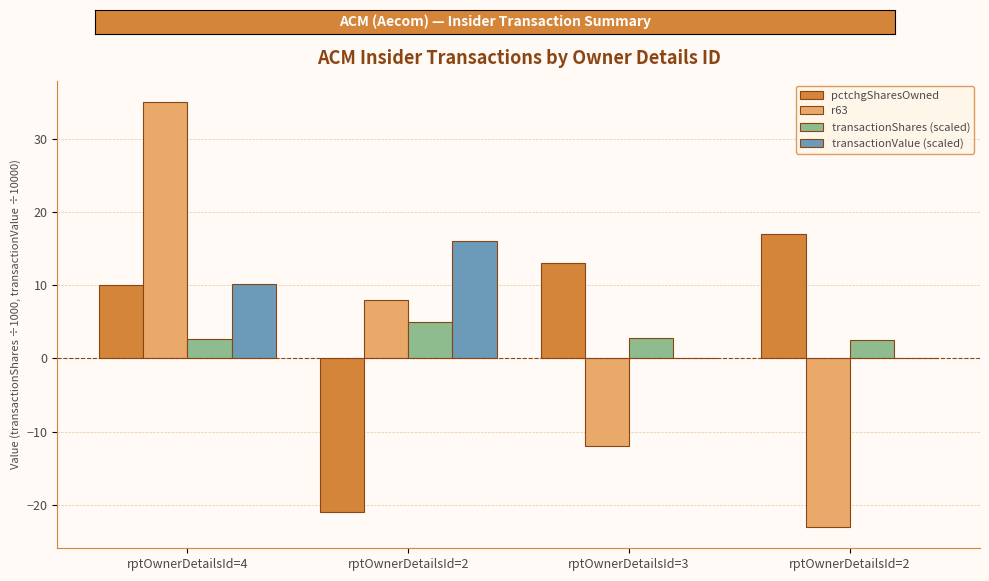

How many categories are shown in the chart?

4